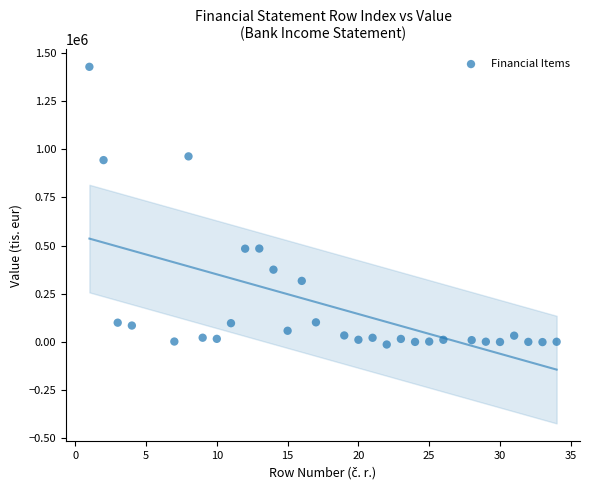

What is the range of X values (max minus min)?

33